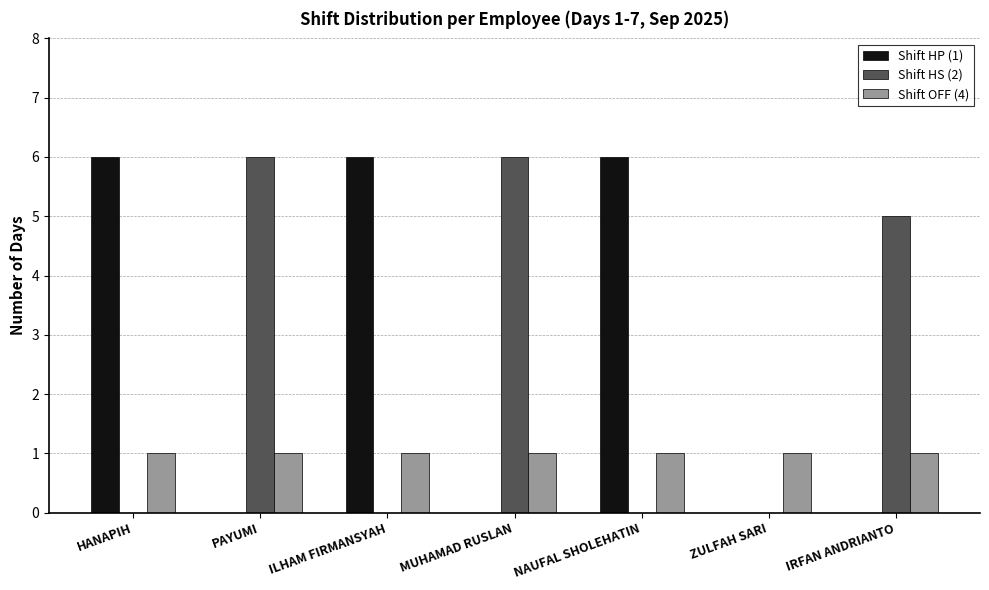

What is the sum of the Shift HS (2) values at IRFAN ANDRIANTO and NAUFAL SHOLEHATIN?

5